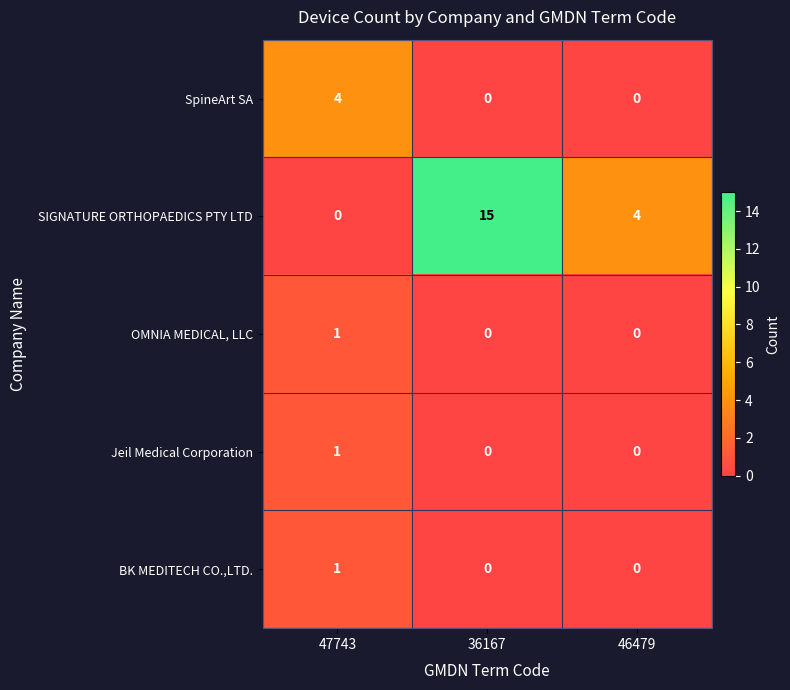

What is the spread (max minus min) of values at 47743?

4